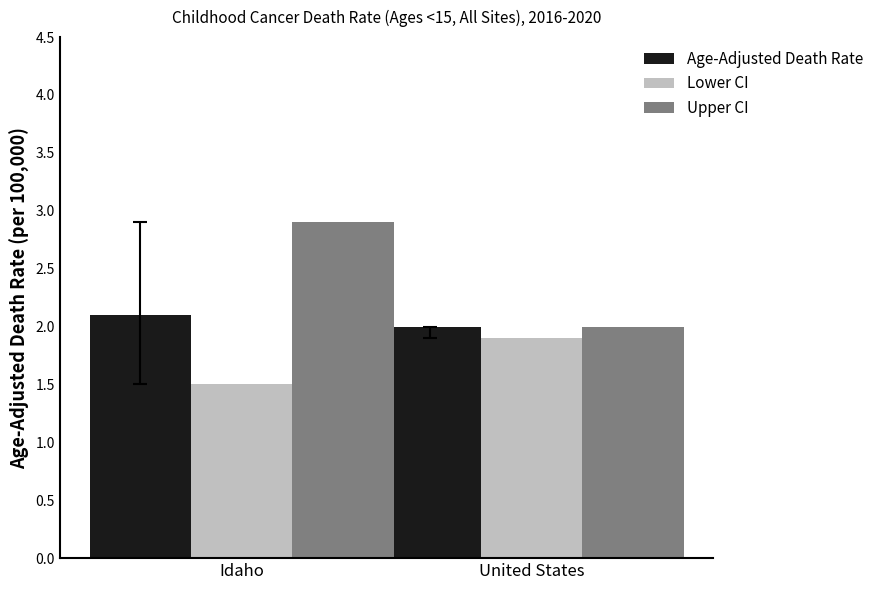

What is the label of the 2nd bar from the left?

United States